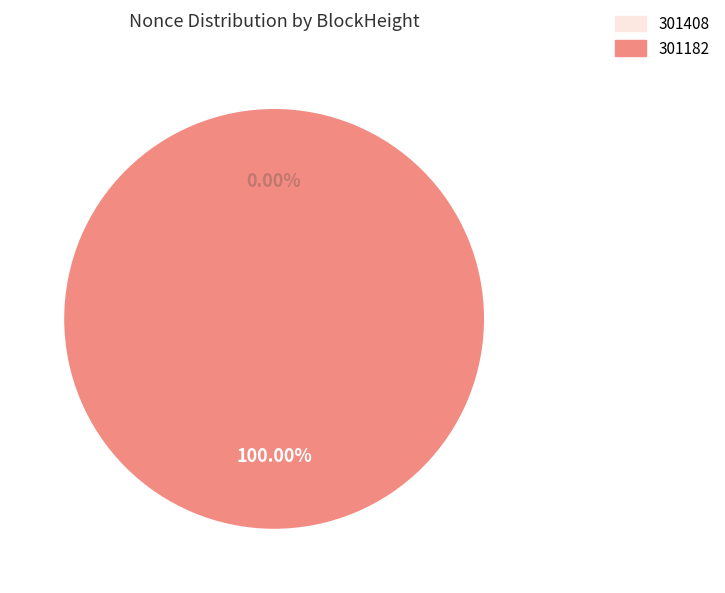

How many segments does this pie chart have?

2